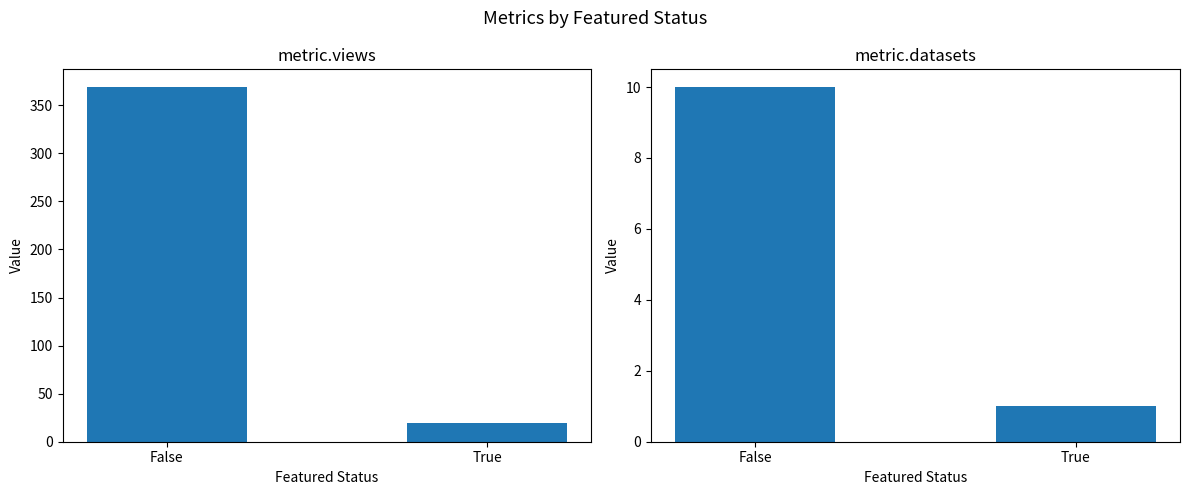

What position from the left is False?

1